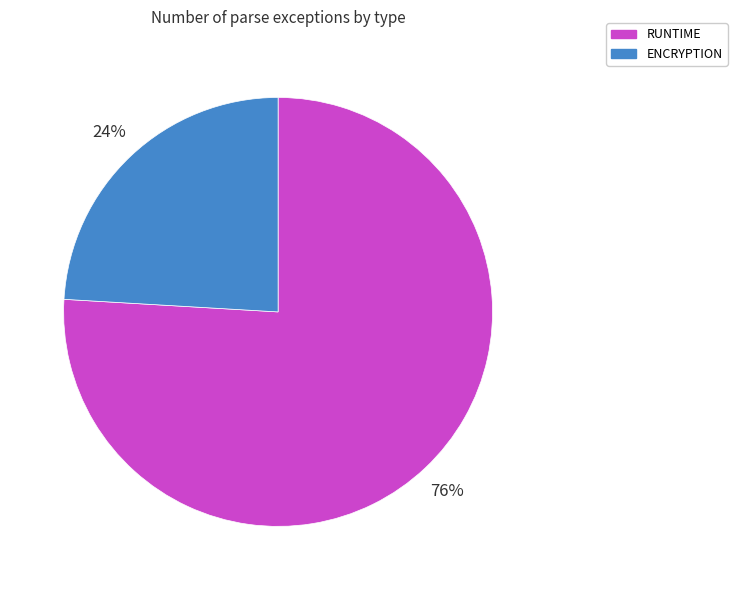

Does ENCRYPTION represent more than half of the total?

No